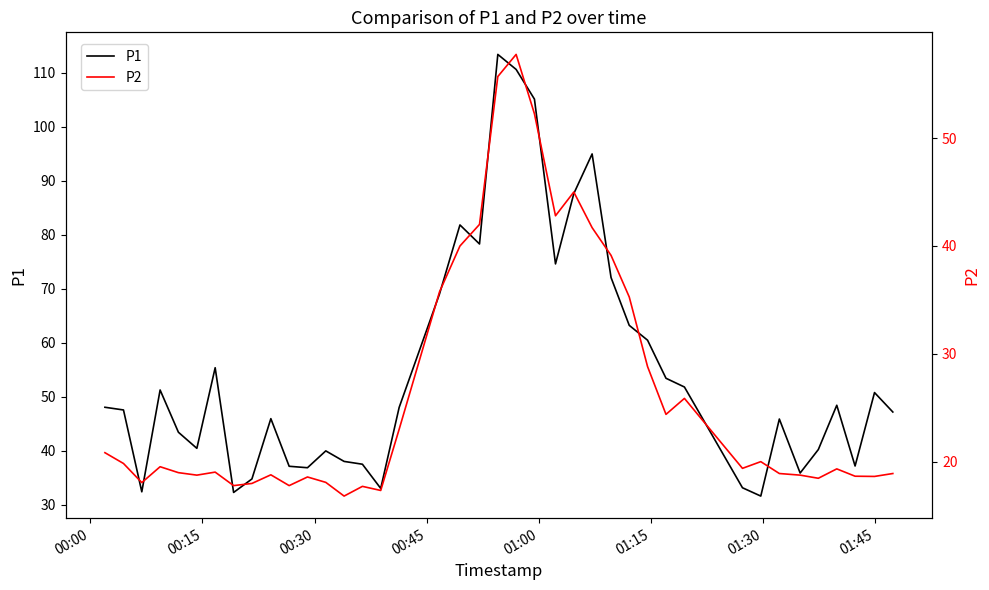

What is the minimum value for P1?

31.6